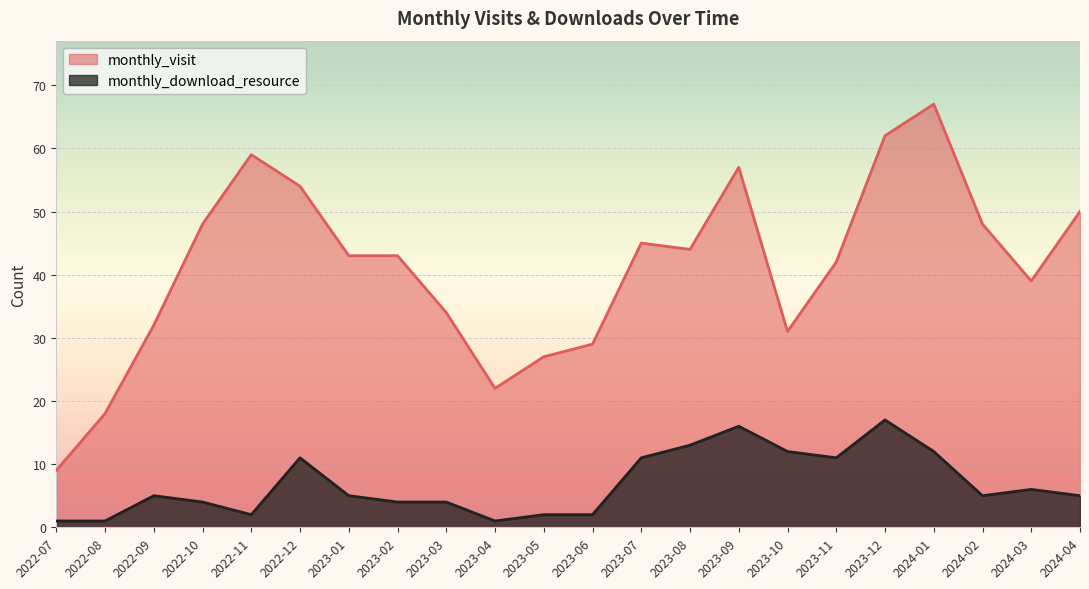

True or false: monthly_download_resource and monthly_visit intersect in this chart.

False